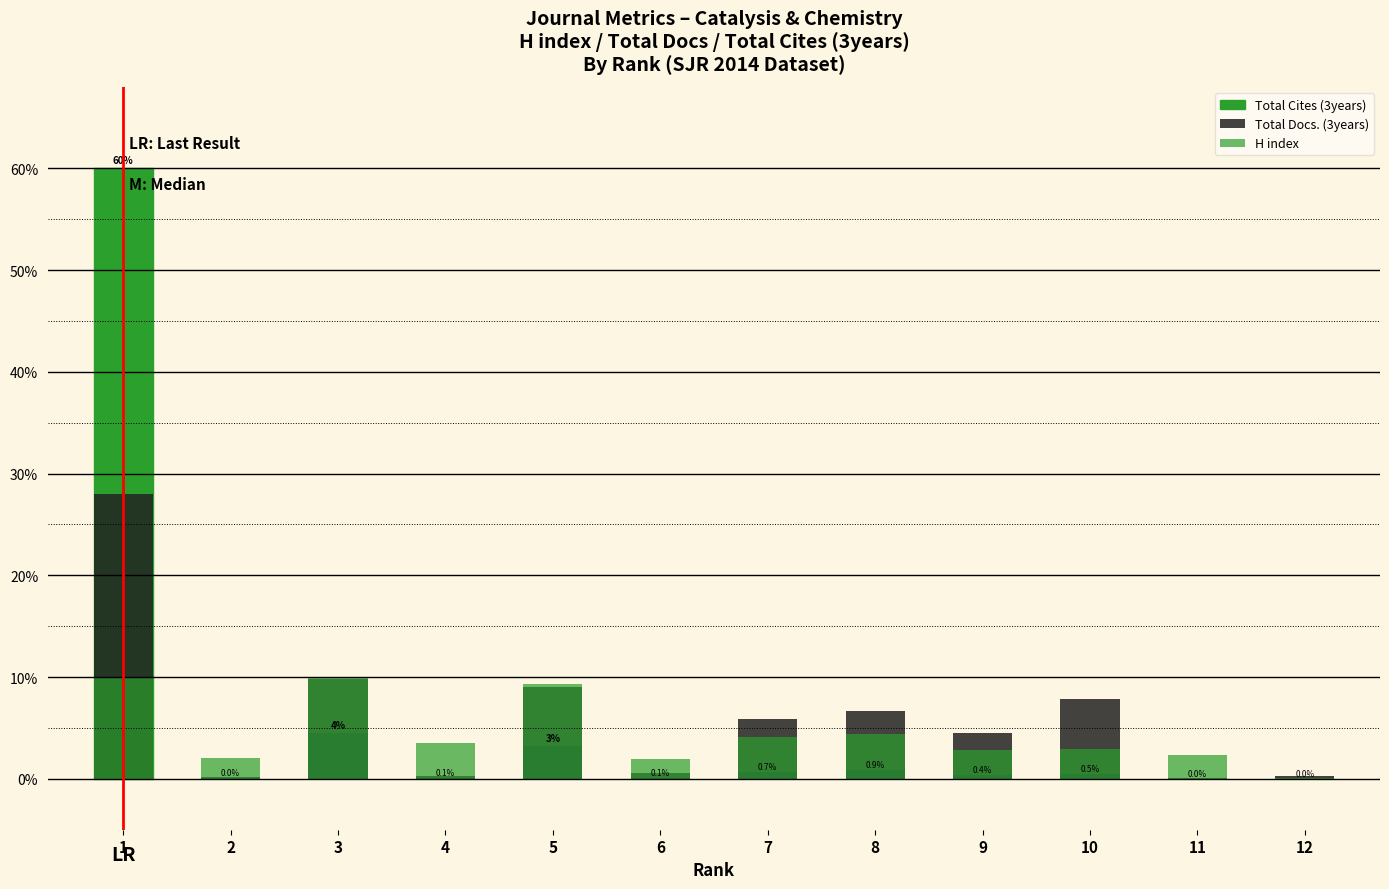

Where does the H index series first go above 3?

1